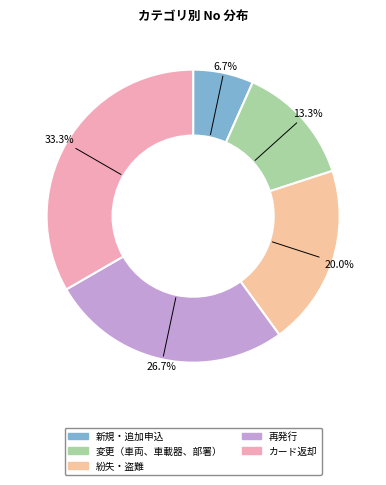

What percentage do 新規・追加申込 and 変更（車両、車載器、部署） together represent?

20.0%